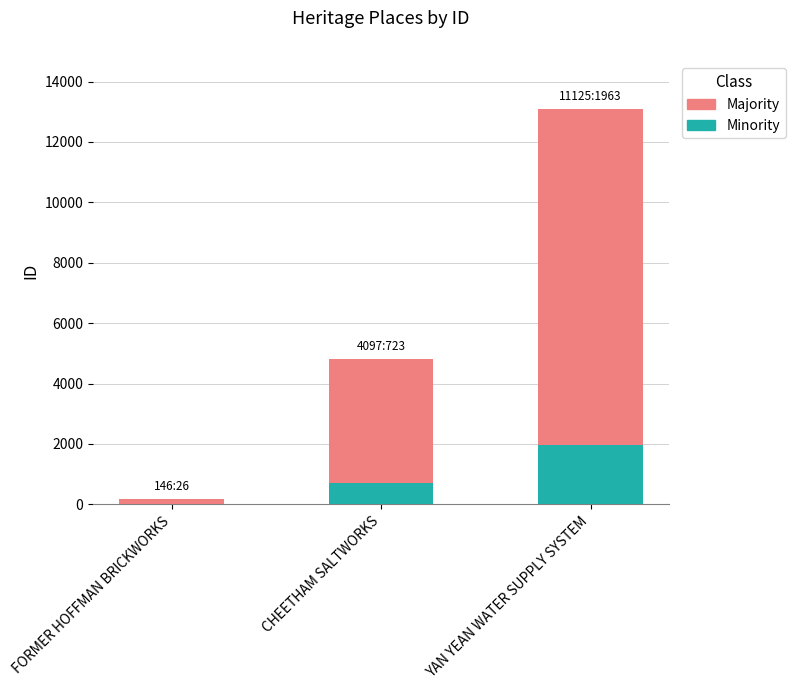

The Minority series shows 723 at CHEETHAM SALTWORKS. True or false?

True